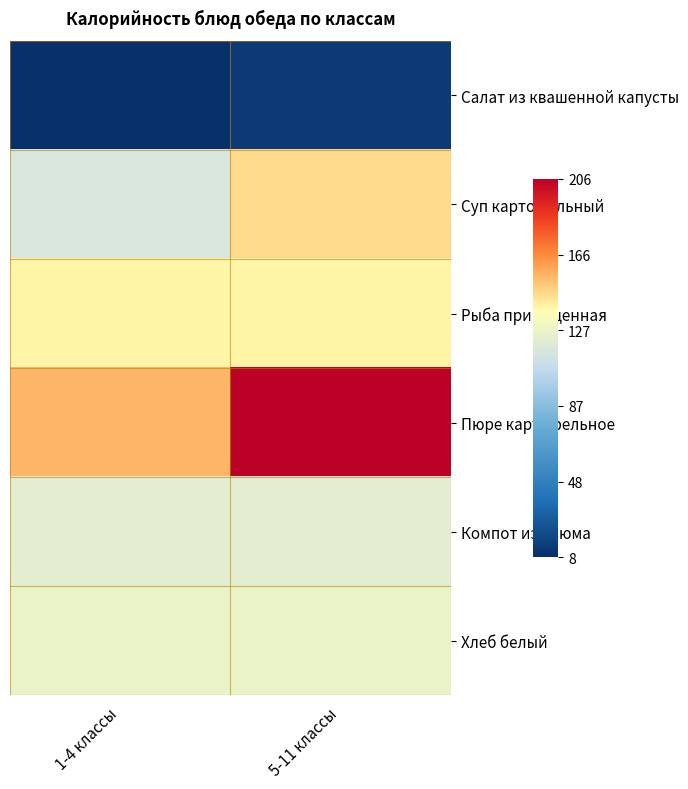

At how many categories does at least one series exceed 37?

2